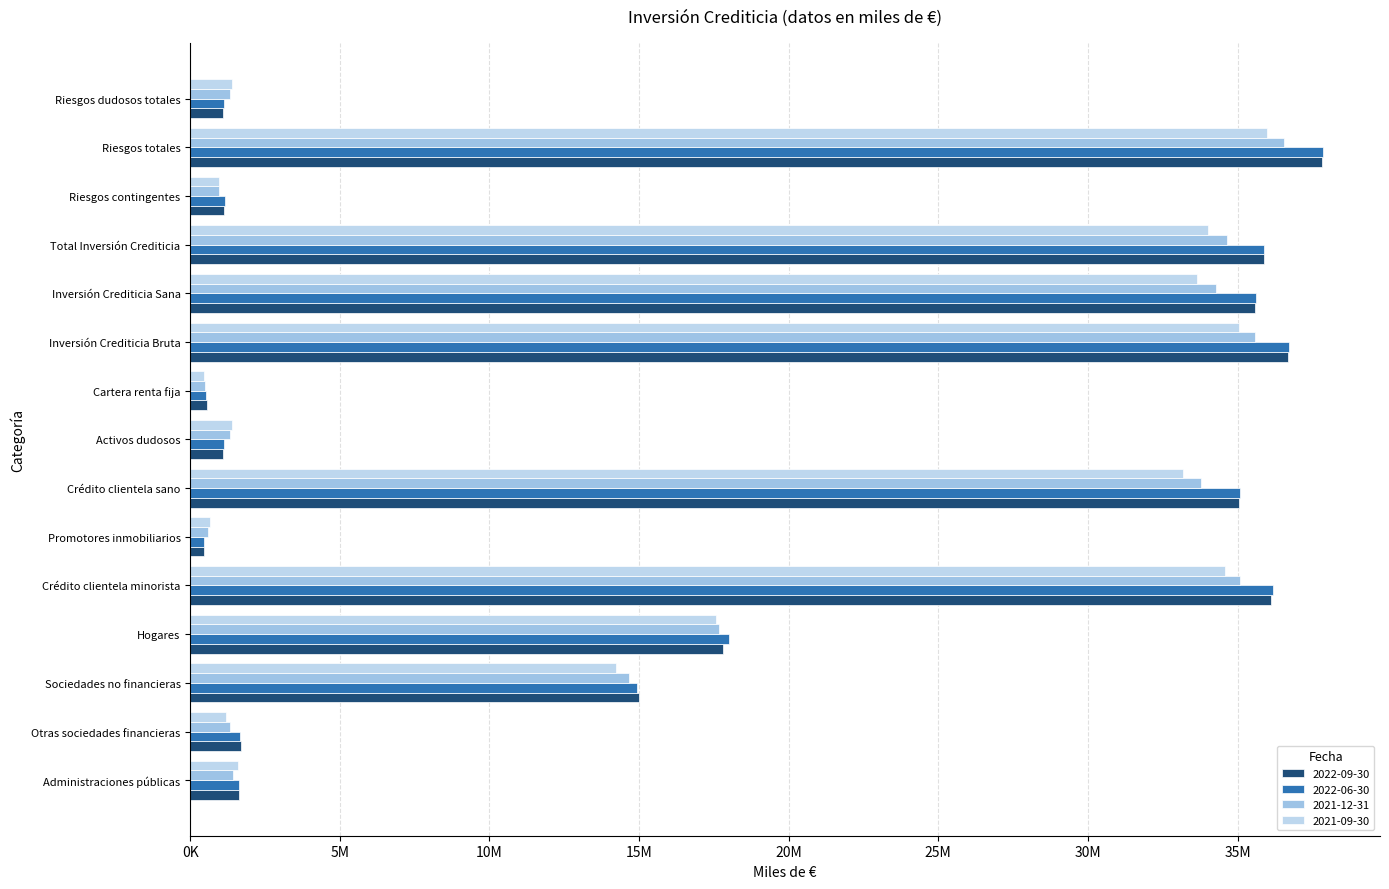

At Sociedades no financieras, list the series in order from smallest to largest.

2021-09-30, 2021-12-31, 2022-06-30, 2022-09-30